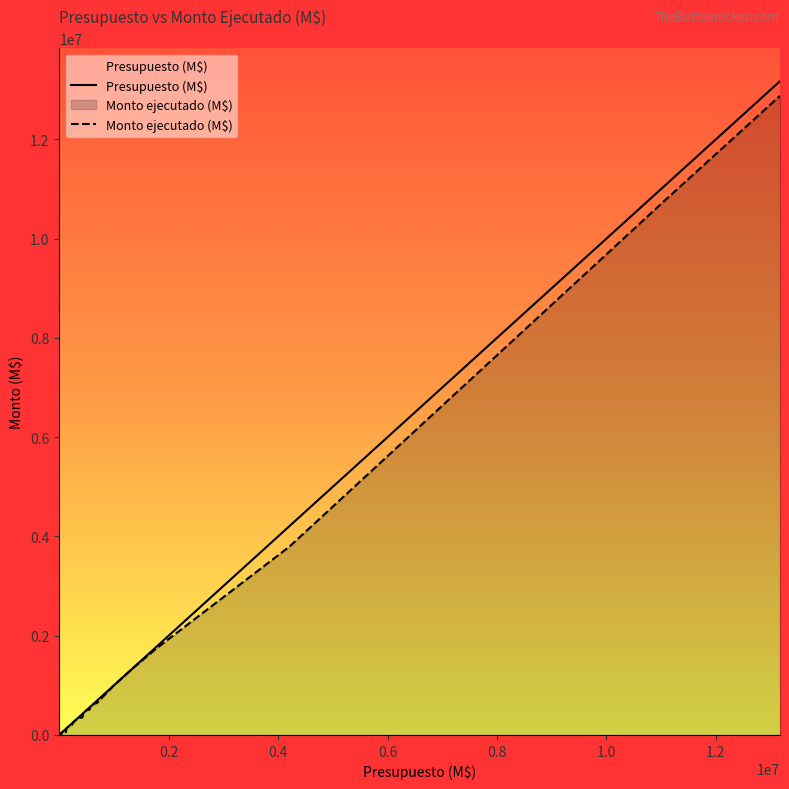

What is the greatest value displayed?

13174620